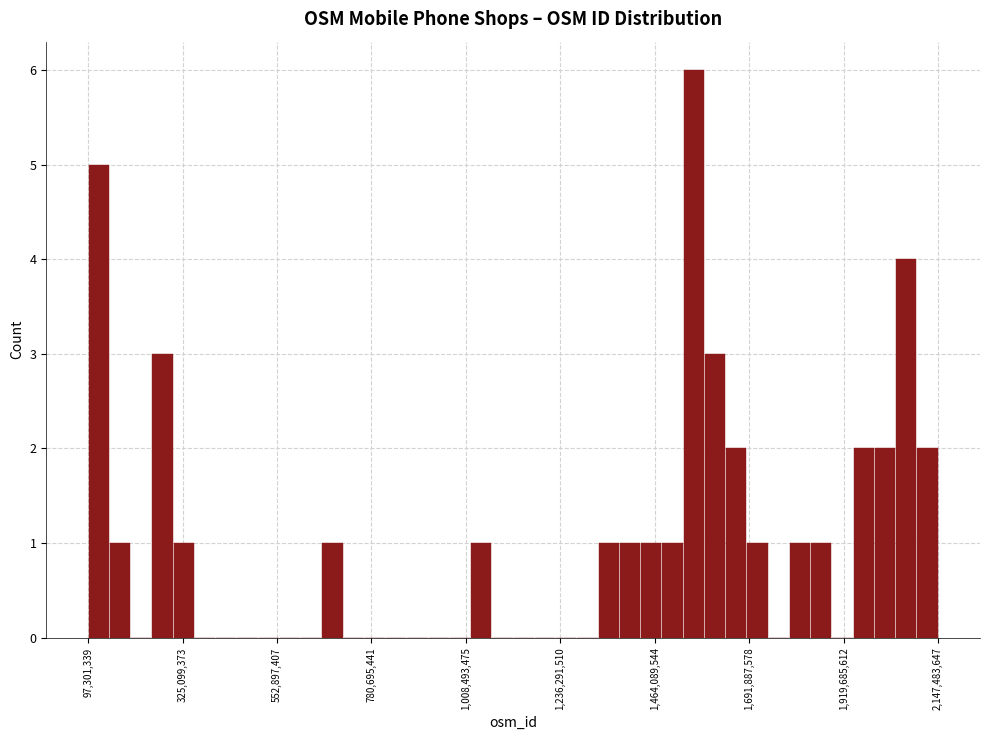

Around what value on the x-axis is the tallest bar? Give the approximate position of its centre, as read against the axis.

1550000000